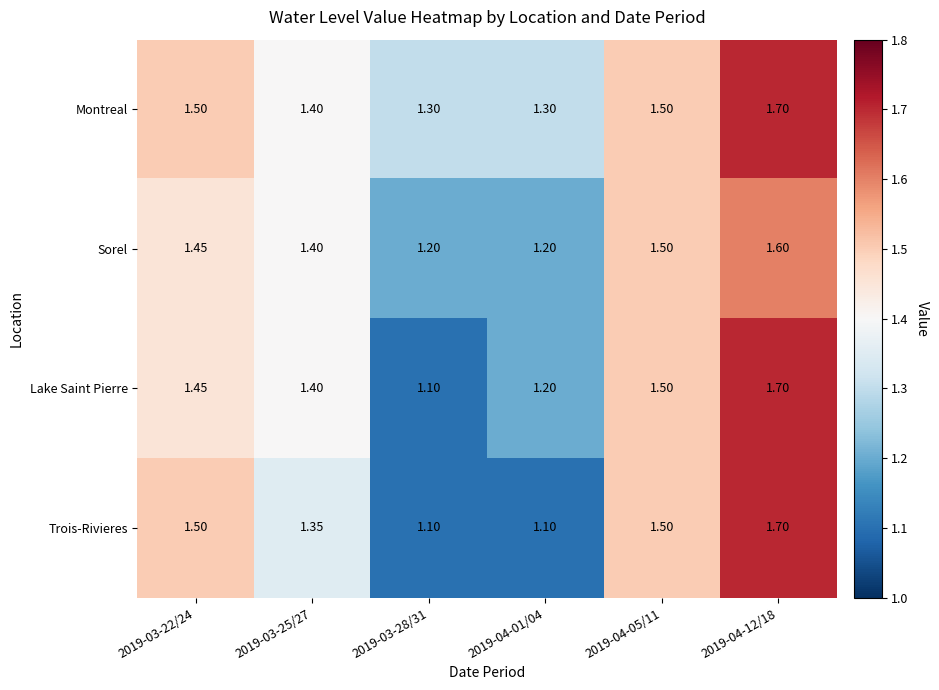

Which series has the largest total across all categories?

Montreal